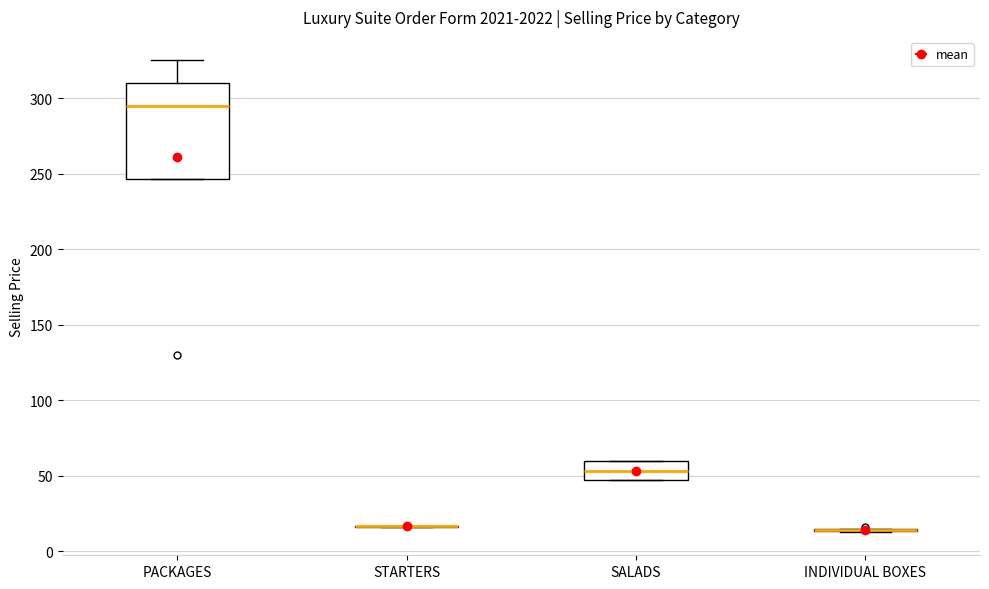

Reading left to right, transcribe this box plot: for each box, give where its median line is, the range the box spans, and where its two whiskers end, as read against the y-axis. The values are not printed on the chart, so give them approximately, as read against the axis.

PACKAGES: median 295, box 245 to 310, whiskers 245 to 325
STARTERS: box collapsed to a line at 15, whiskers 15 to 15
SALADS: median 55, box 45 to 60, whiskers 45 to 60
INDIVIDUAL BOXES: box collapsed to a line at 15, whiskers 15 to 15